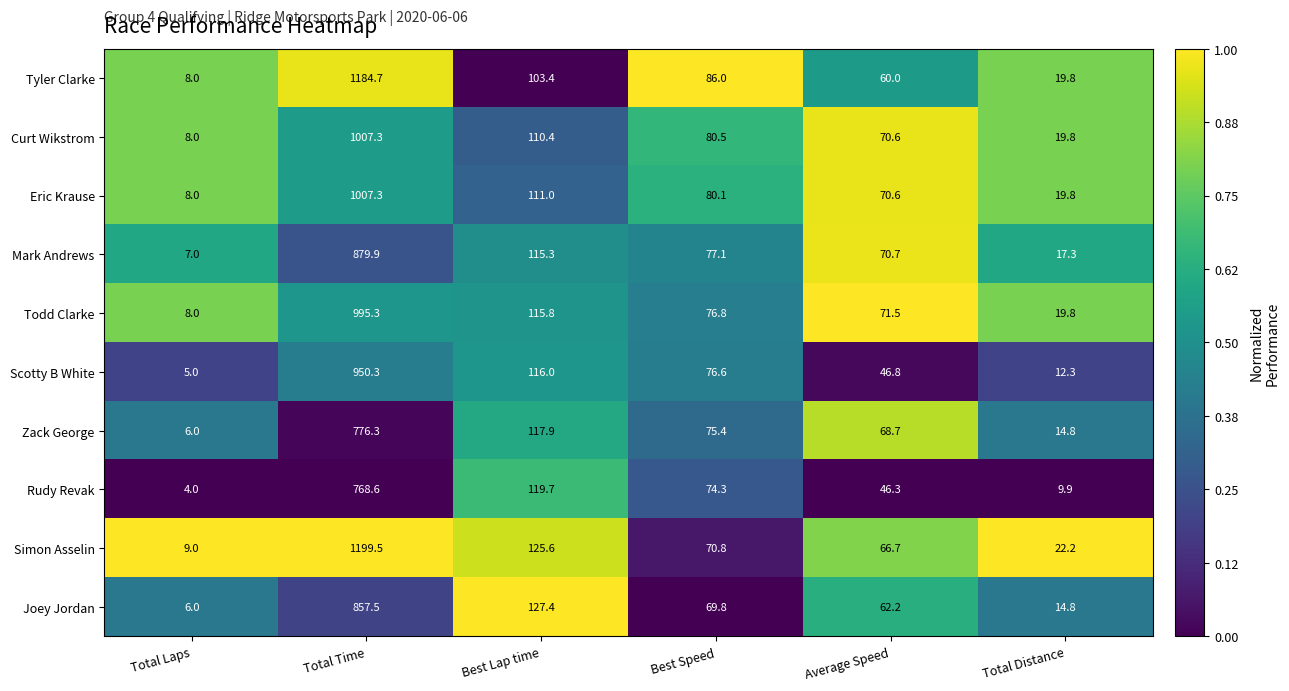

True or false: Joey Jordan has a value of 24.9 at Total Distance.

False